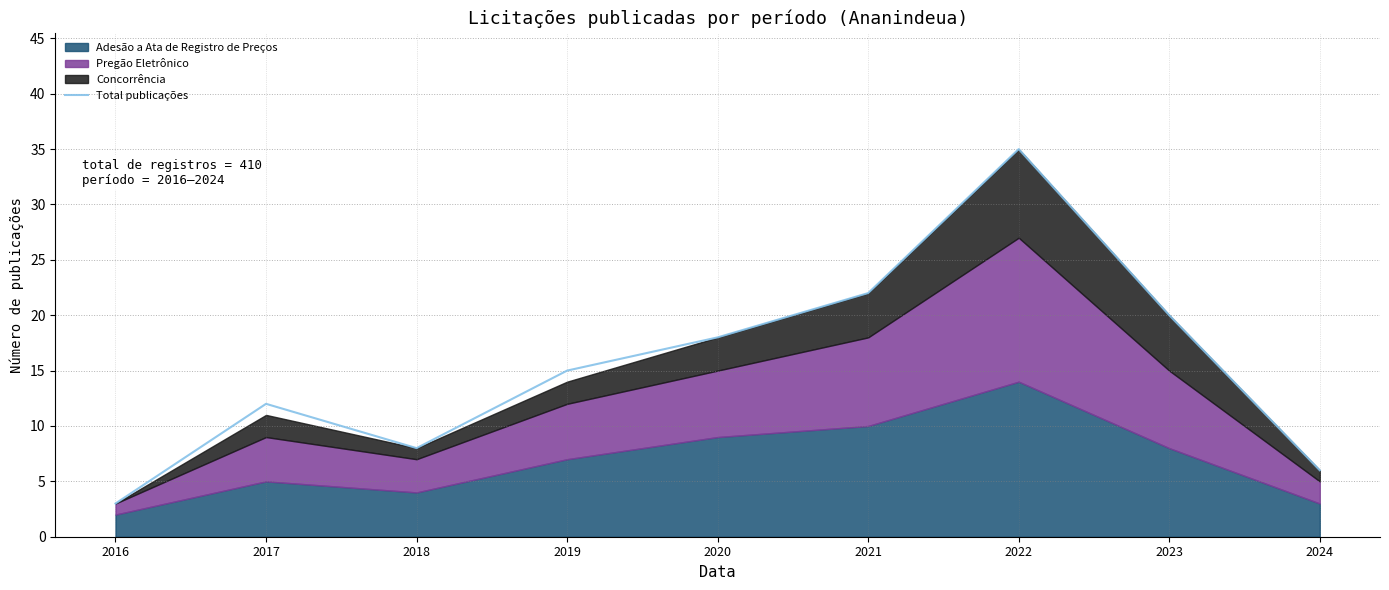

At which label does the data first exceed 15?

2020